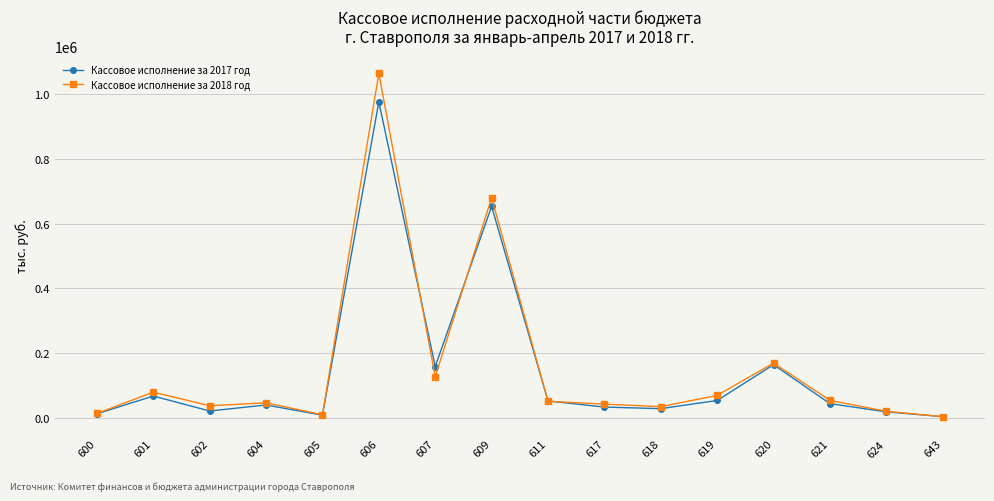

What is the average value of the Кассовое исполнение за 2018 год series?

156695